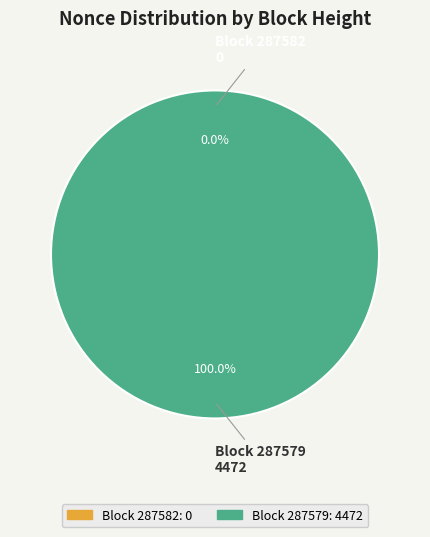

How many slices are in this pie chart?

2